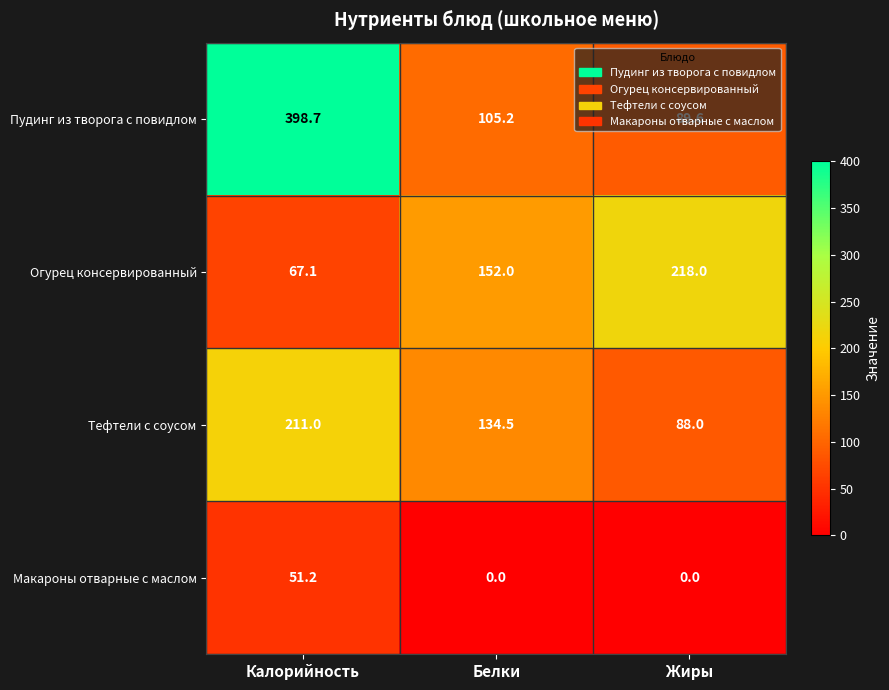

List the series in order of their peak value, lowest first.

Макароны отварные с маслом, Тефтели с соусом, Огурец консервированный, Пудинг из творога с повидлом